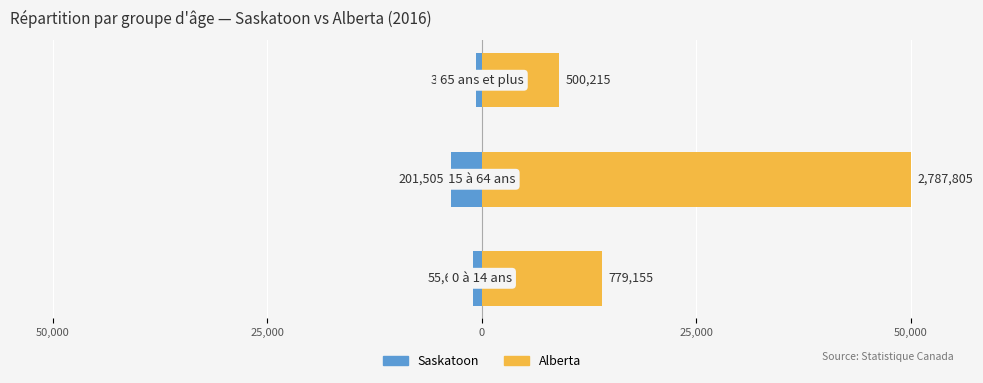

Reading right to left, transcribe all the data shown in this chart.

Saskatoon: -679.7	-3614.0	-998.8
Alberta: 8971.5	50000.0	13974.3